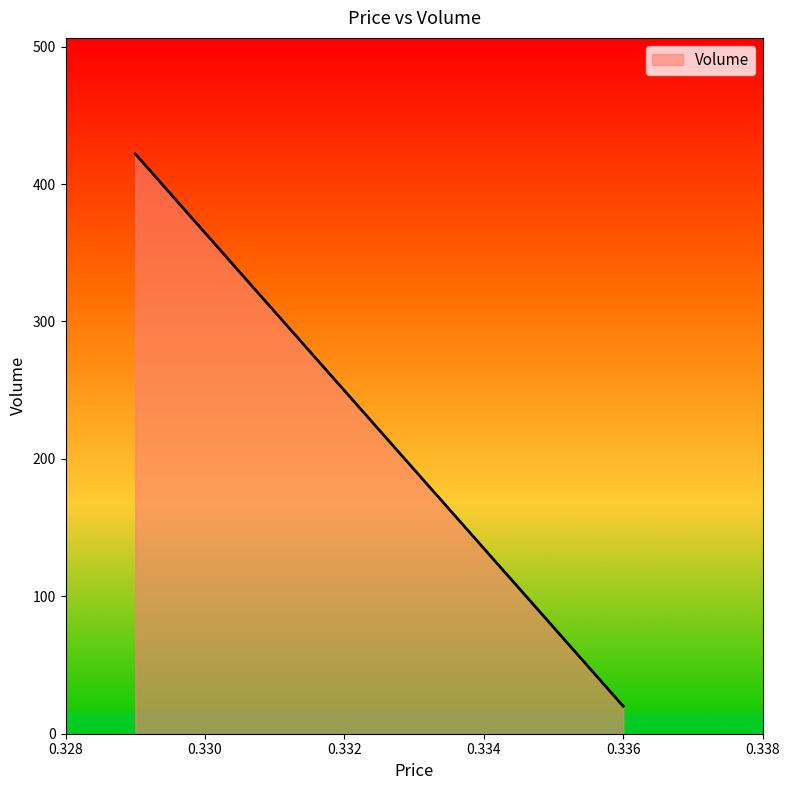

At which category does the chart reach its peak across all series?

0.329